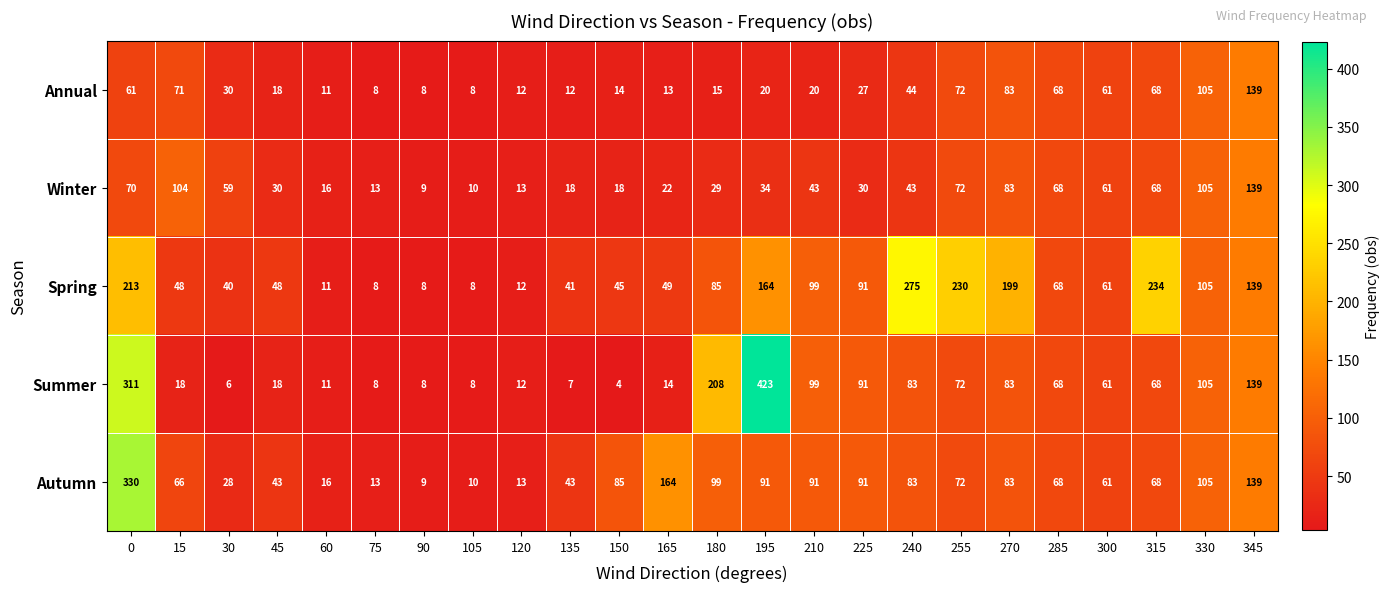

The Winter series shows 83 at 270. True or false?

True